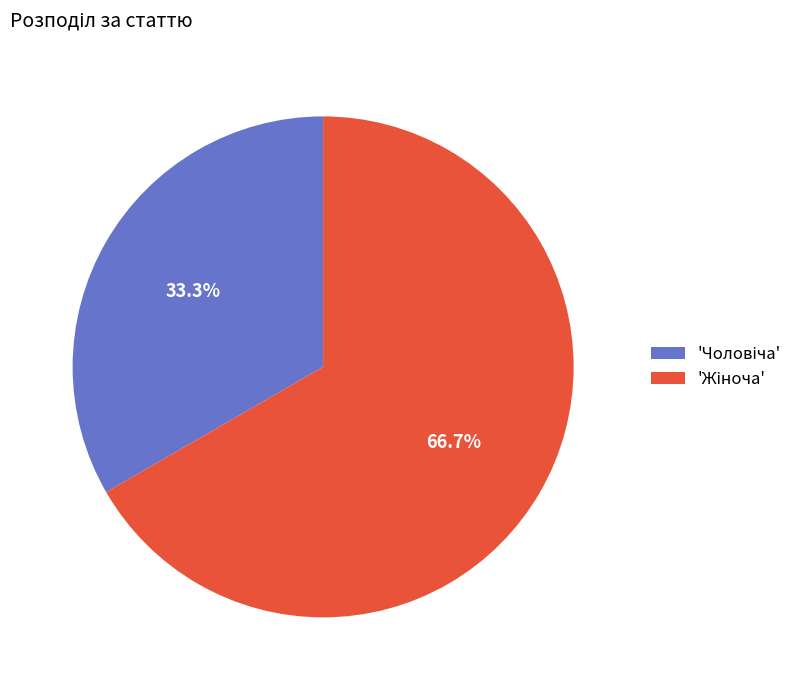

To the nearest percent, what is the average slice percentage?

50%